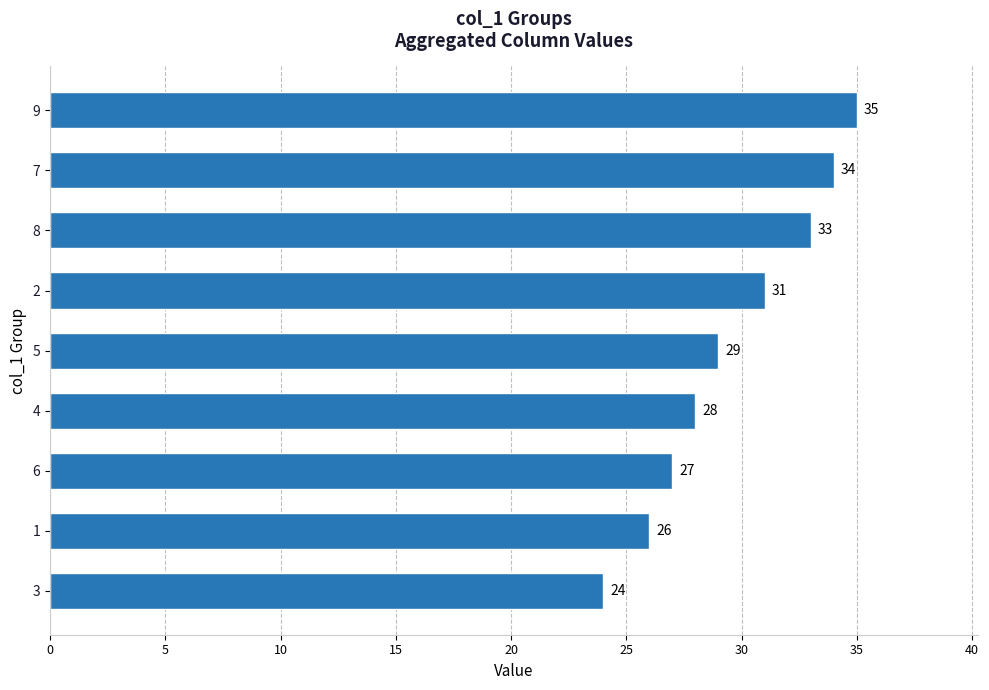

The chart shows a value of 35 at 9. True or false?

True